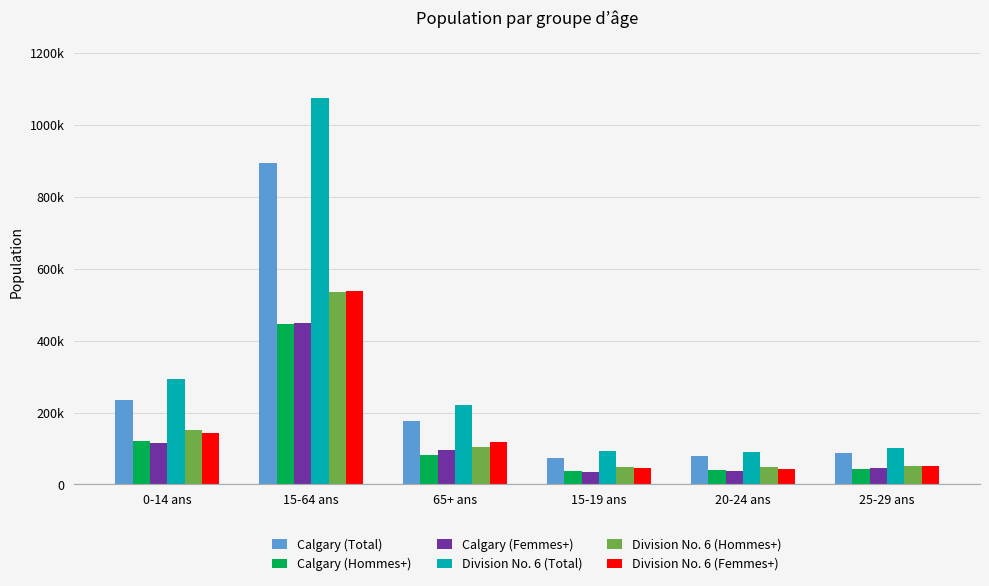

What are all the series names shown in the legend?

Calgary (Total), Calgary (Hommes+), Calgary (Femmes+), Division No. 6 (Total), Division No. 6 (Hommes+), Division No. 6 (Femmes+)